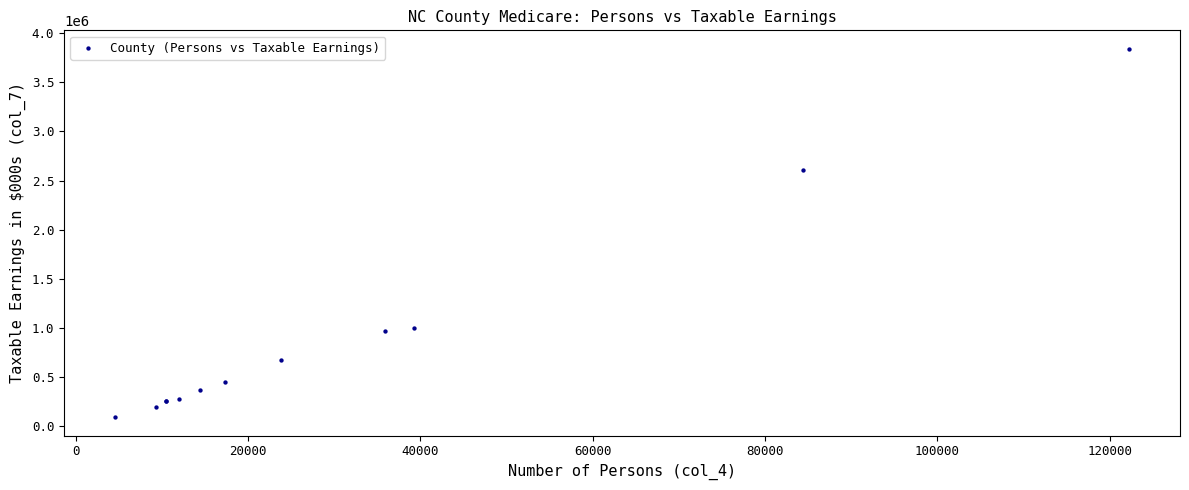

What Y value in the scatter plot is closest to 1967740?

2609897